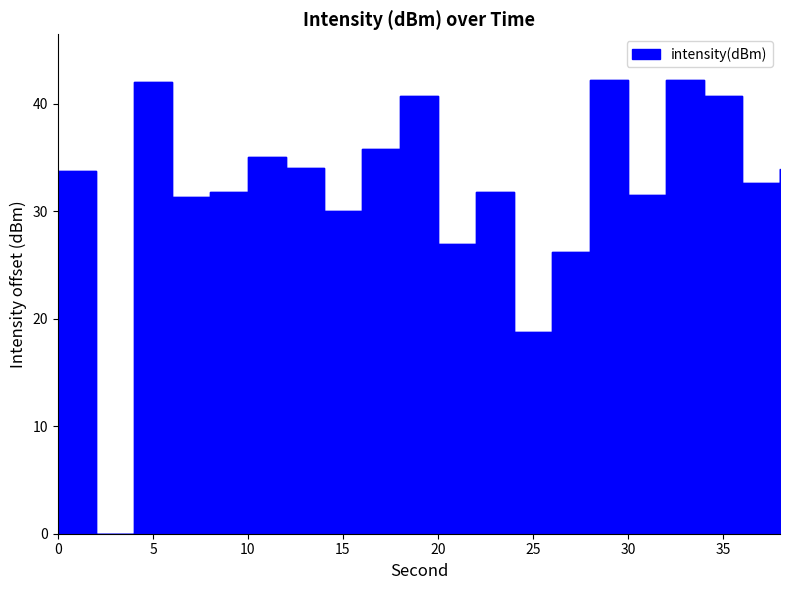

Which category has the lowest value across all series?

2